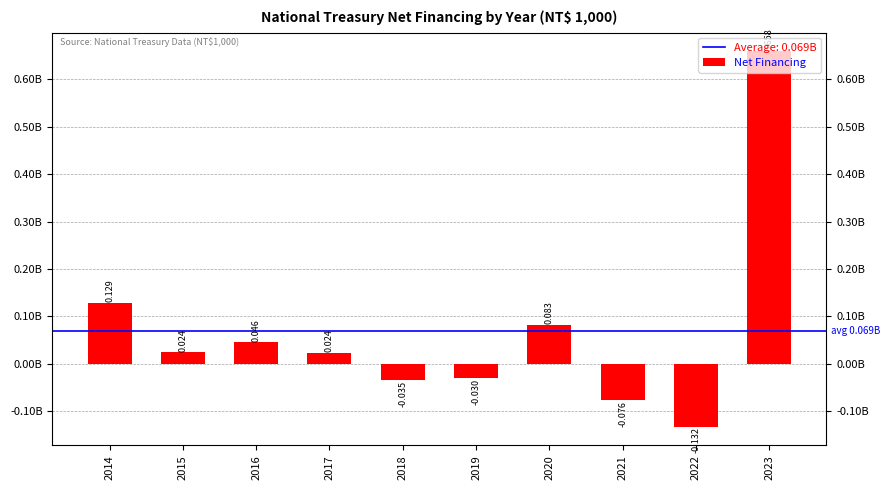

What is the difference between the maximum and minimum values?

790181619